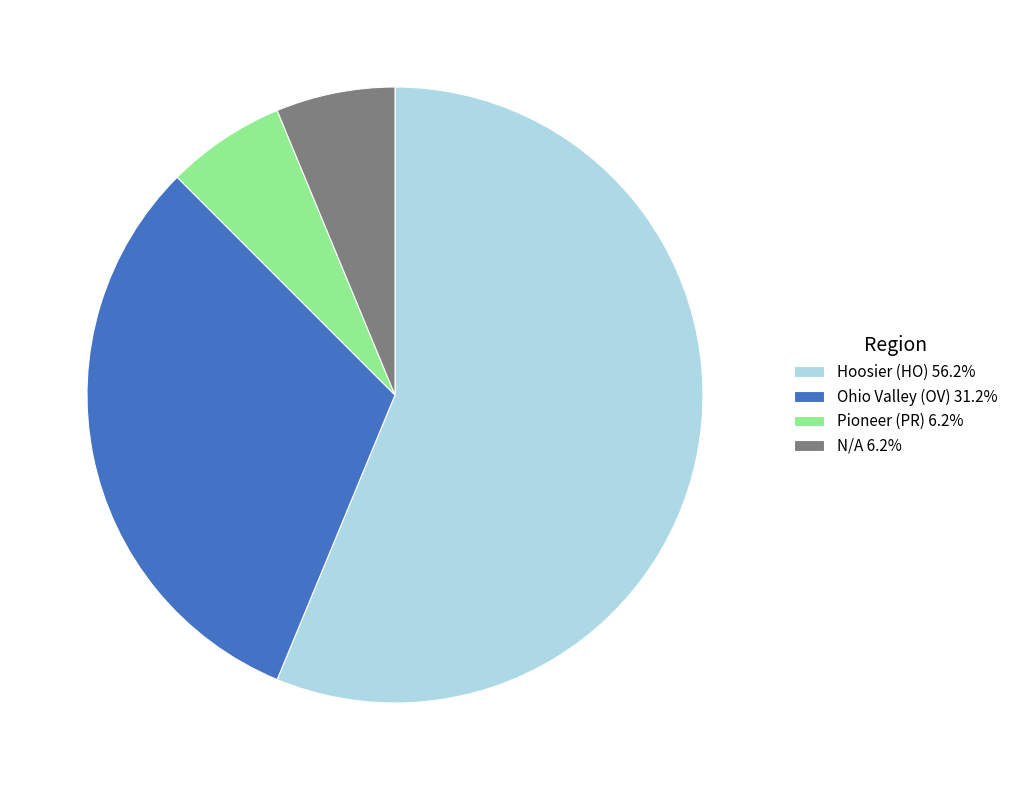

Is there a majority slice in this chart?

Yes